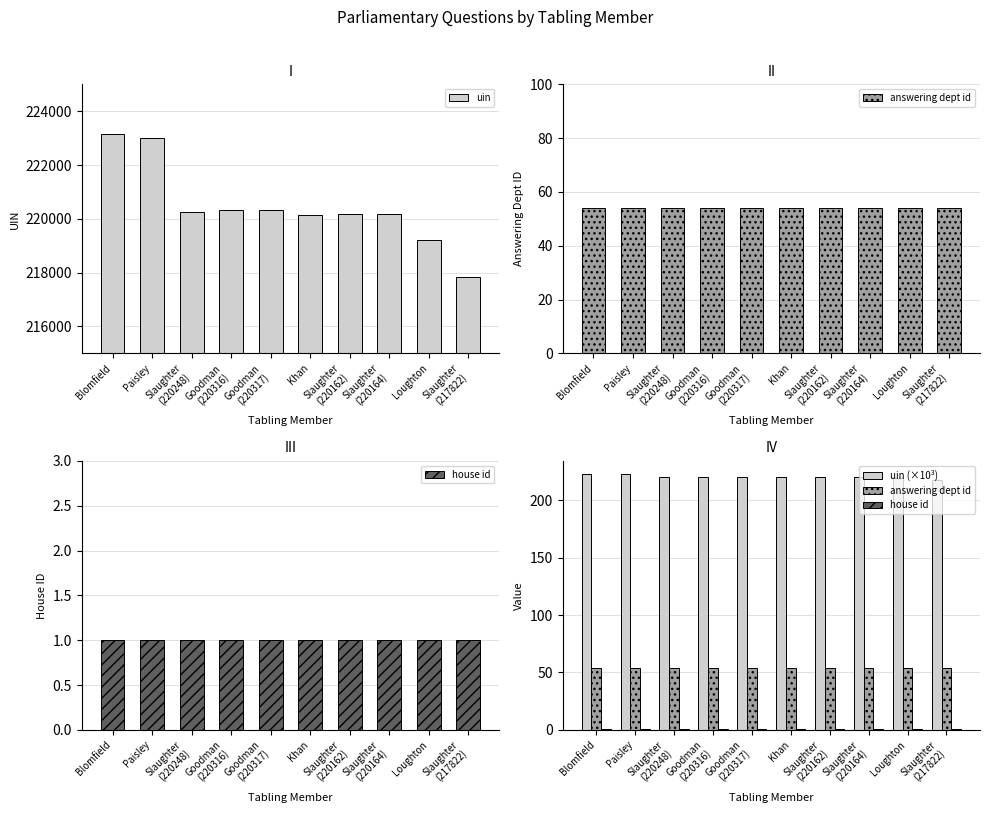

What is the maximum value for house id?

1.0